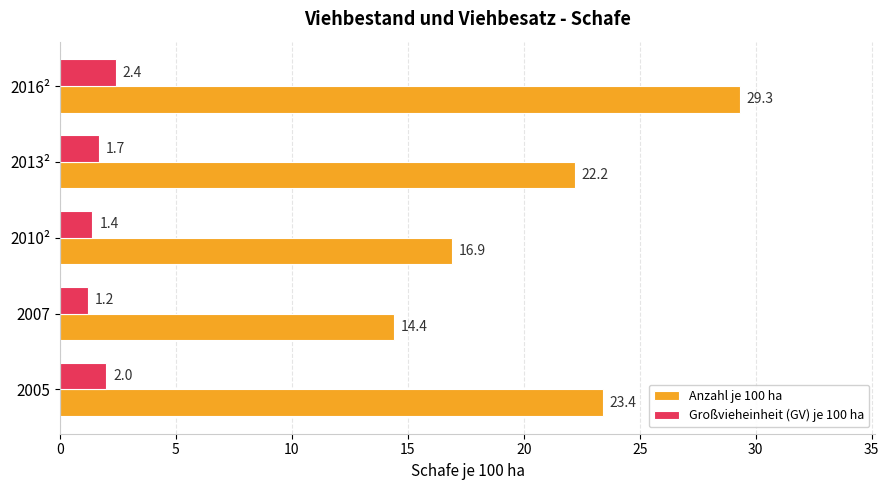

Rank the categories by Großvieheinheit (GV) je 100 ha value from lowest to highest.

2007, 2010², 2013², 2005, 2016²